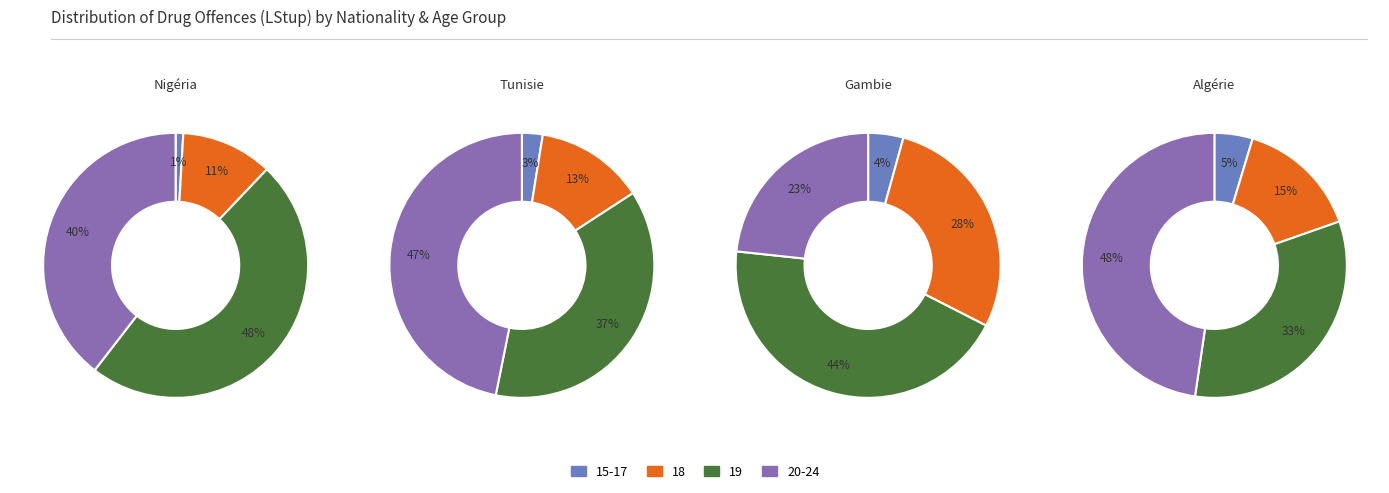

True or false: Guinée accounts for 21% of the total.

False